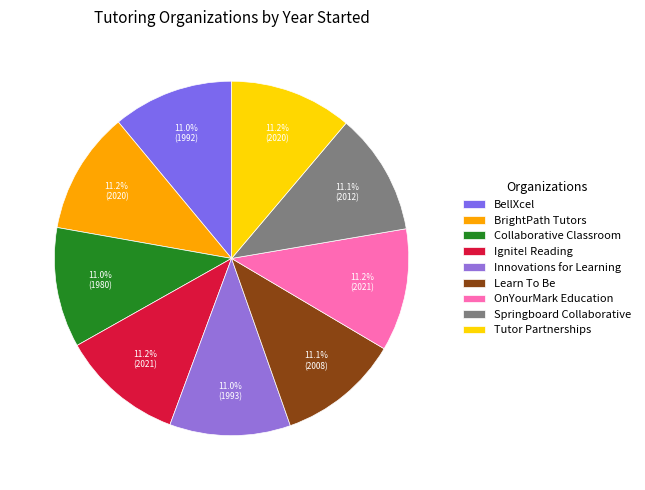

What is the ratio of the value at BrightPath Tutors to the value at OnYourMark Education?

1.0